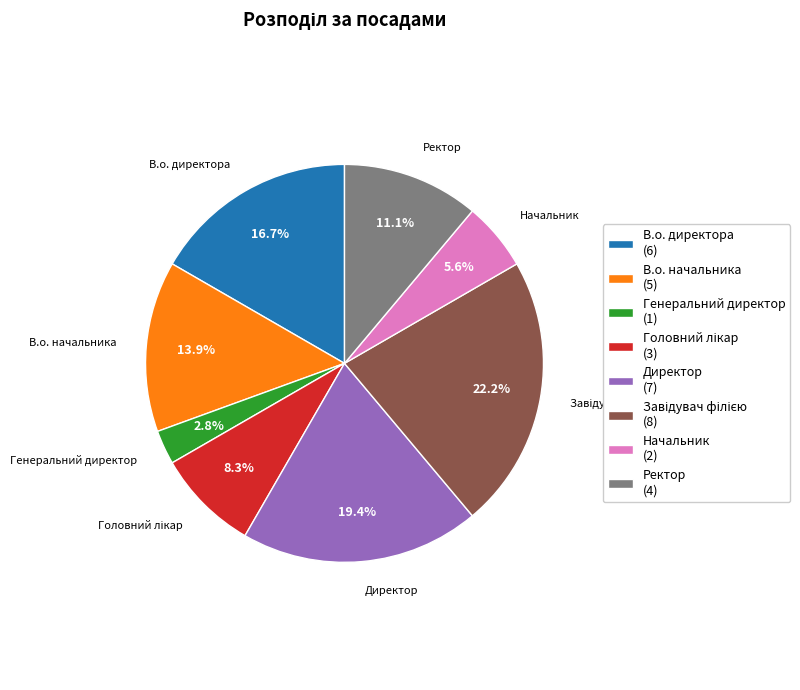

Is there a majority slice in this chart?

No